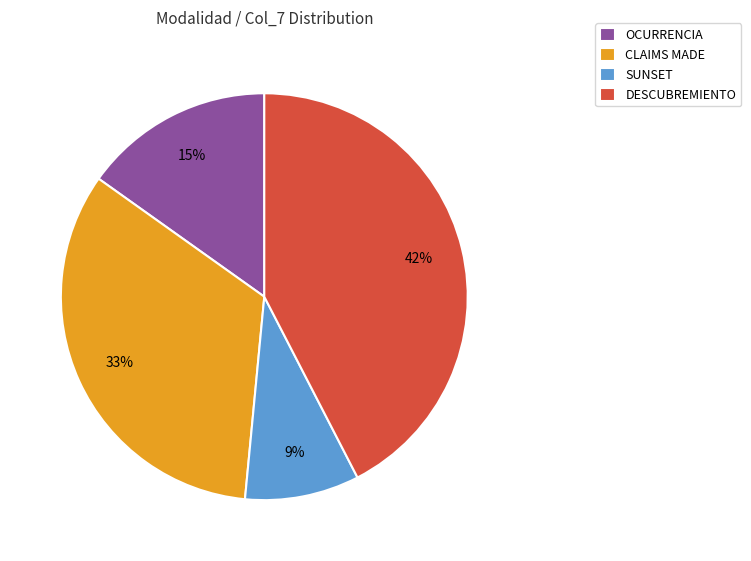

Which category has the smallest portion of the pie?

SUNSET